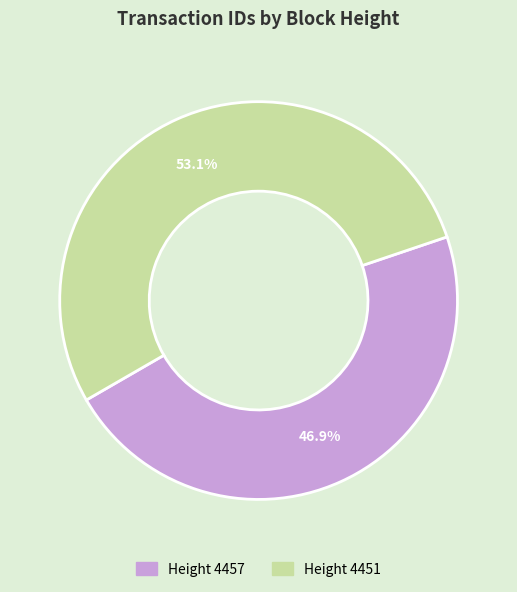

Is there a majority slice in this chart?

Yes